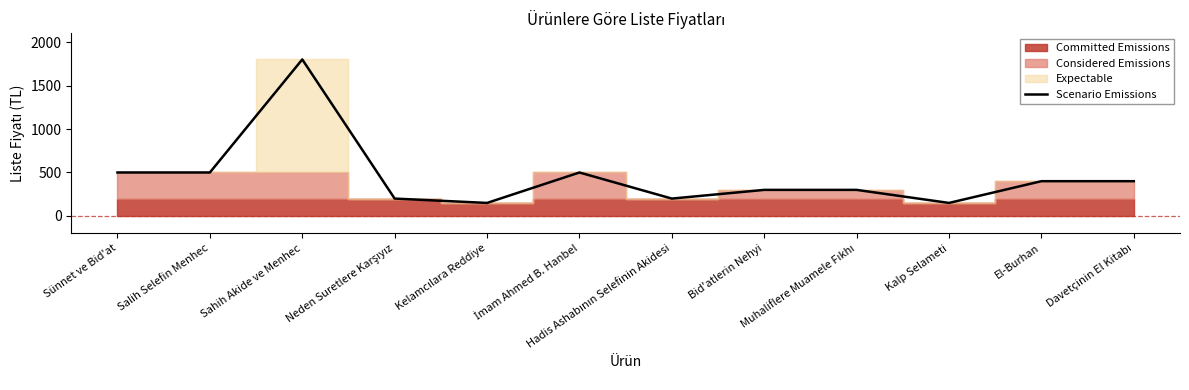

Between Sünnet ve Bid'at and Hadis Ashabının Selefinin Akidesi, which is larger?

Sünnet ve Bid'at